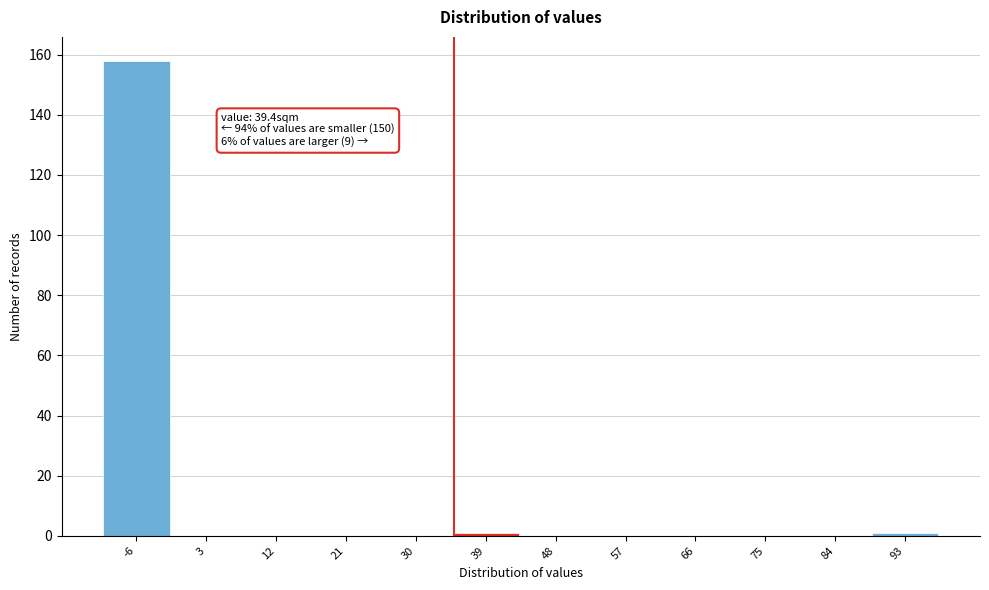

Reading right to left, extract all data points from this chart.

93=1	84=0	75=0	66=0	57=0	48=0	39=1	30=0	21=0	12=0	3=0	-6=158